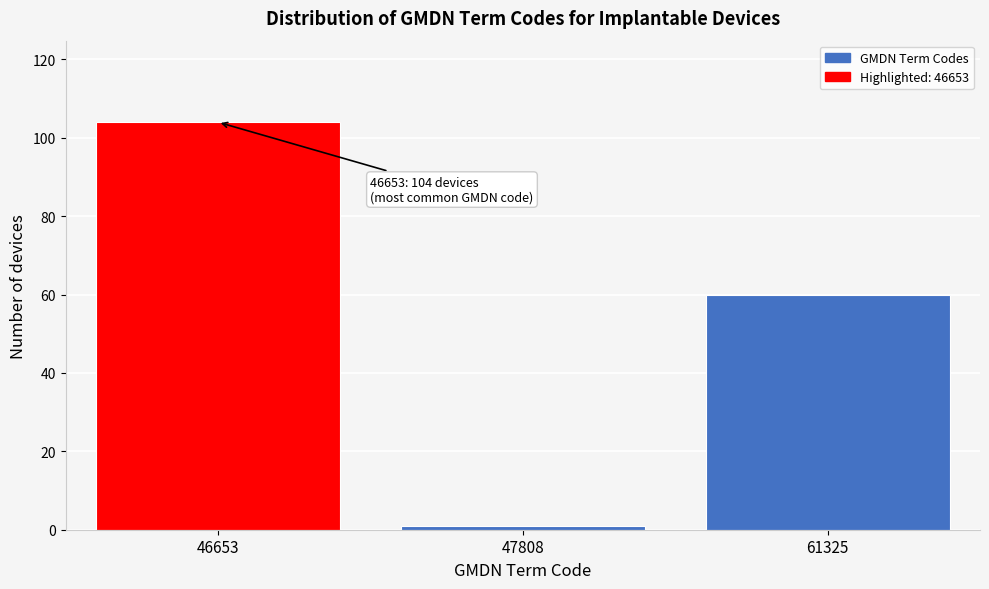

Reading left to right, extract all data points from this chart.

104	1	60